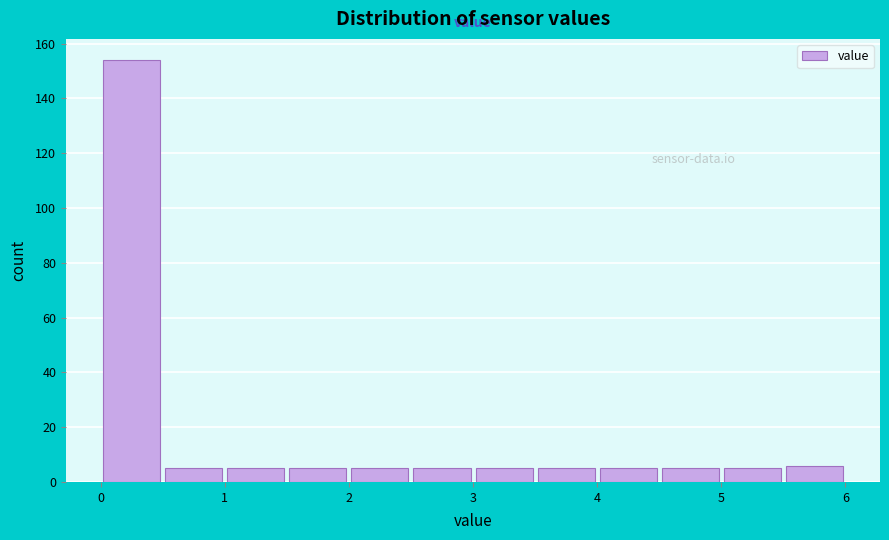

Reading left to right, transcribe this chart: for each bar, give the range it covers on the x-axis and its height. The values are not printed on the chart, so give them approximately, as read against the axis.

0.0 to 0.5: 154
0.5 to 1.0: 6
1.0 to 1.5: 6
1.5 to 2.0: 6
2.0 to 2.5: 6
2.5 to 3.0: 6
3.0 to 3.5: 6
3.5 to 4.0: 6
4.0 to 4.5: 6
4.5 to 5.0: 6
5.0 to 5.5: 6
5.5 to 6.0: 6